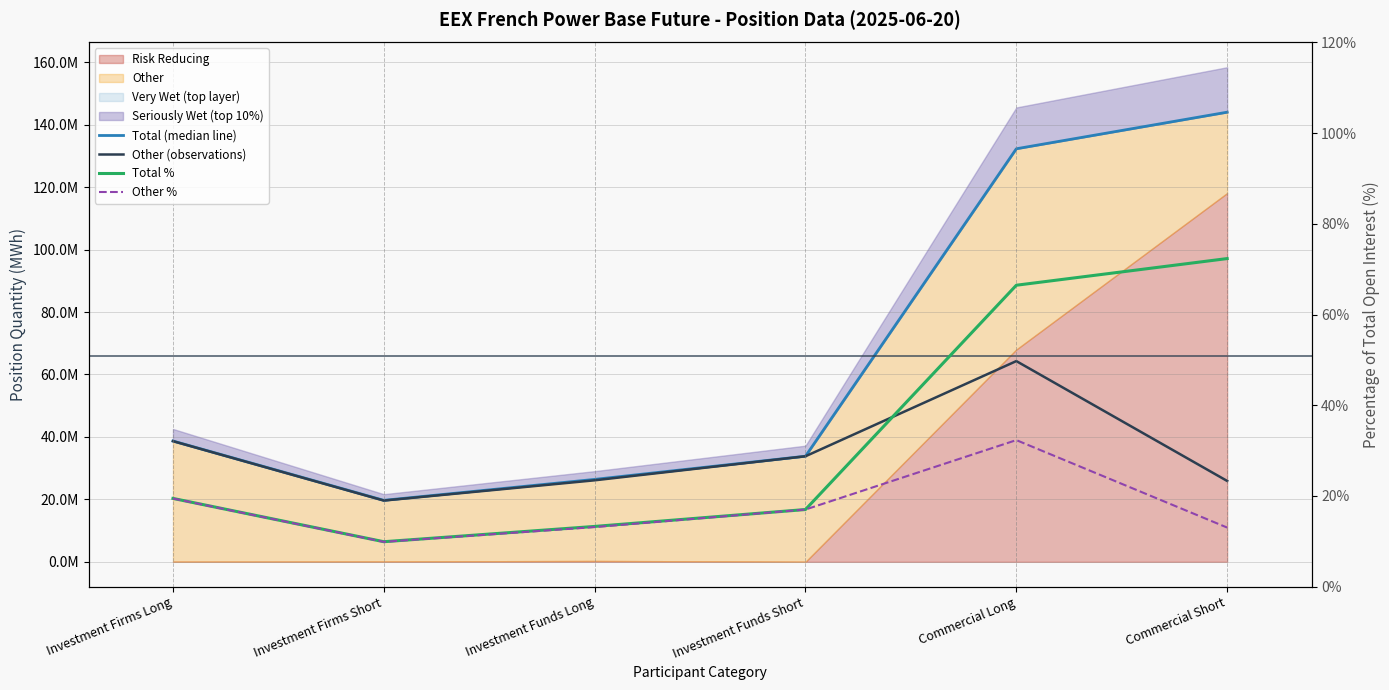

Reading right to left, list all the values displayed in this chart.

Total (median line): Commercial Short=144005306.7	Commercial Long=132289458.7	Investment Funds Short=33819576.0	Investment Funds Long=26401860.0	Investment Firms Short=19692529.0	Investment Firms Long=38687548.0
Other (observations): Commercial Short=25902147.5	Commercial Long=64290229.3	Investment Funds Short=33812880.0	Investment Funds Long=26108342.0	Investment Firms Short=19619689.0	Investment Firms Long=38652940.0
Total %: Commercial Short=72.3	Commercial Long=66.5	Investment Funds Short=17.0	Investment Funds Long=13.3	Investment Firms Short=9.9	Investment Firms Long=19.4
Other %: Commercial Short=13.0	Commercial Long=32.3	Investment Funds Short=17.0	Investment Funds Long=13.1	Investment Firms Short=9.9	Investment Firms Long=19.4